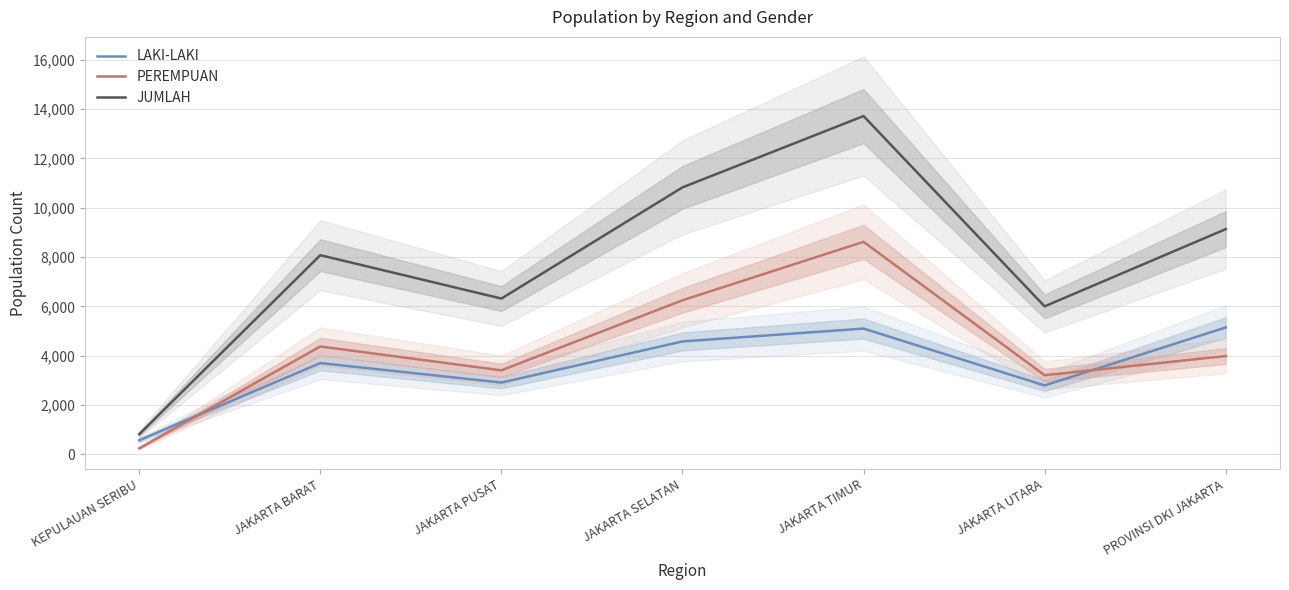

Is it true that LAKI-LAKI equals 2911 at JAKARTA PUSAT?

True